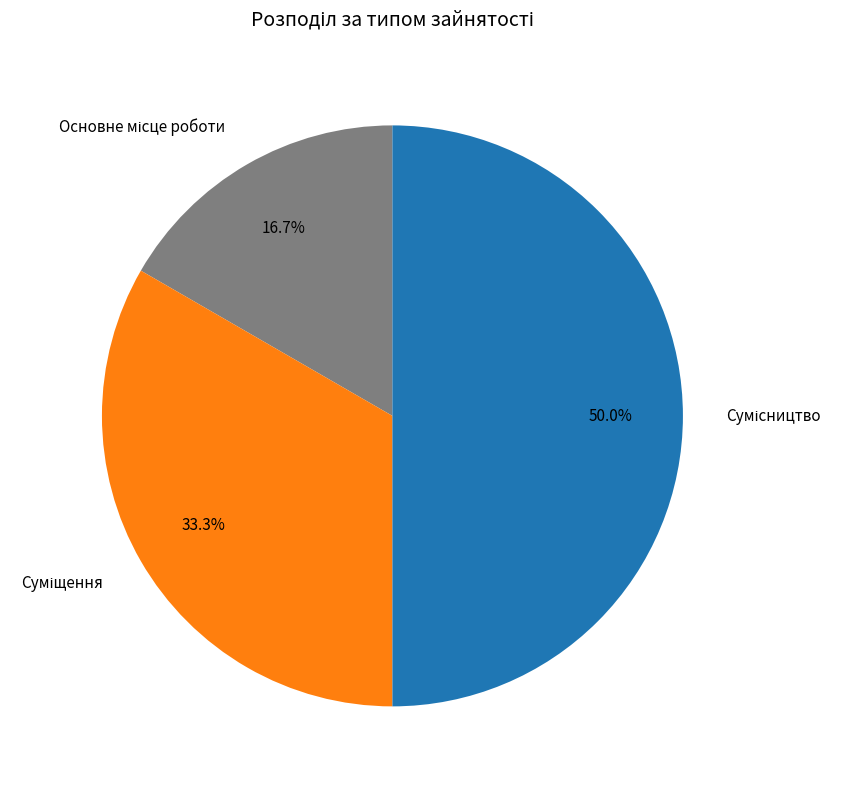

How many slices are in this pie chart?

3